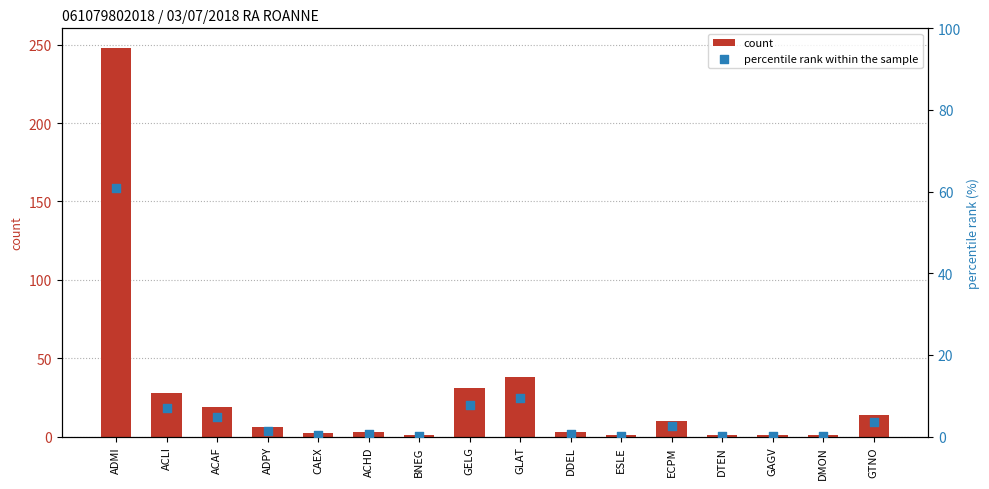

At how many categories does at least one series exceed 4?

8